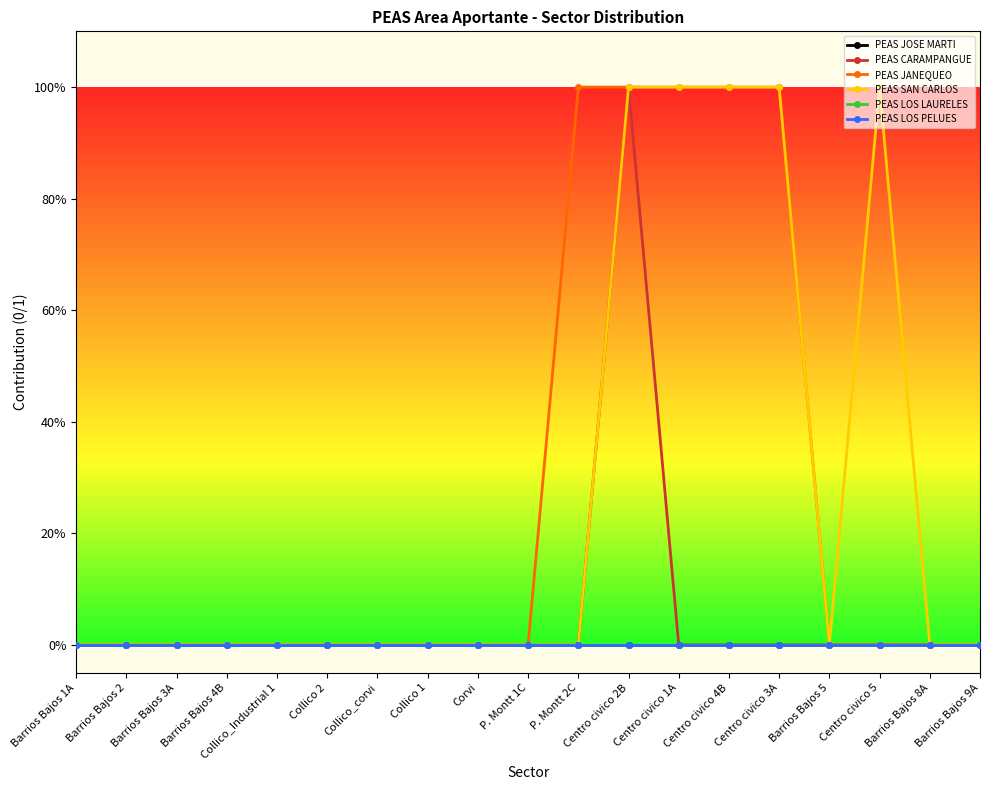

Does the chart have visible grid lines?

No